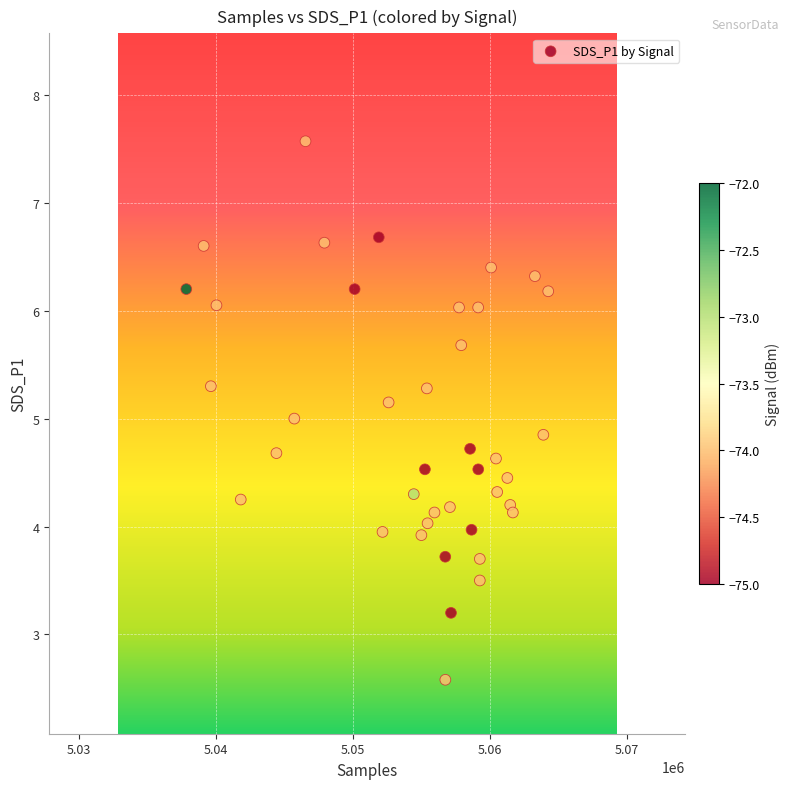

What is the range of Y values (max minus min)?

5.0